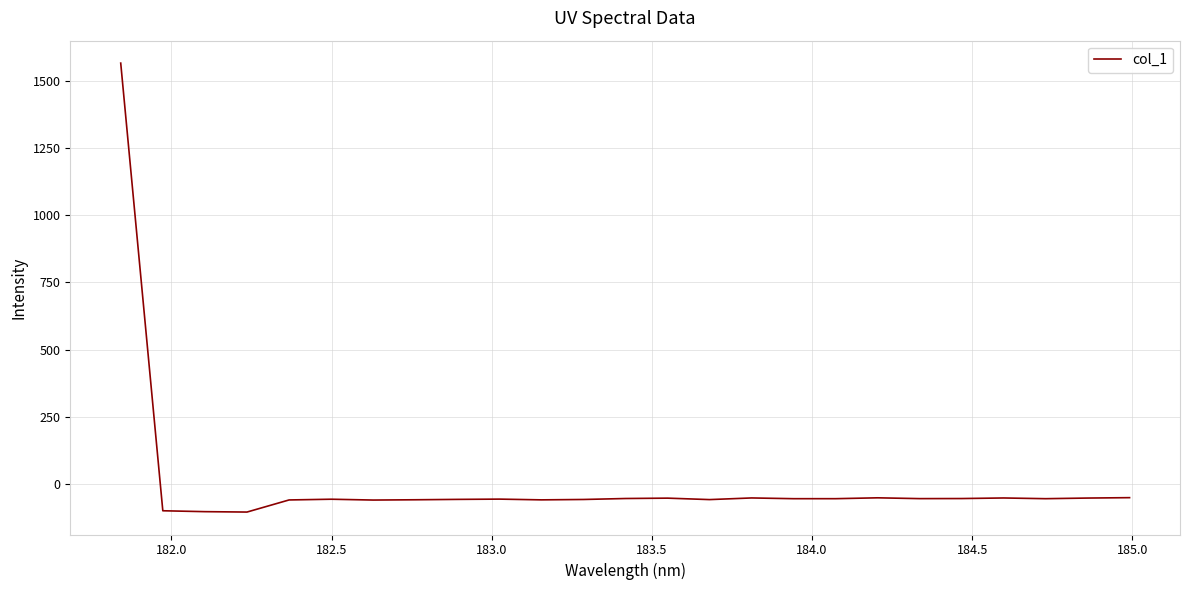

What is the smallest value displayed?

-104.3